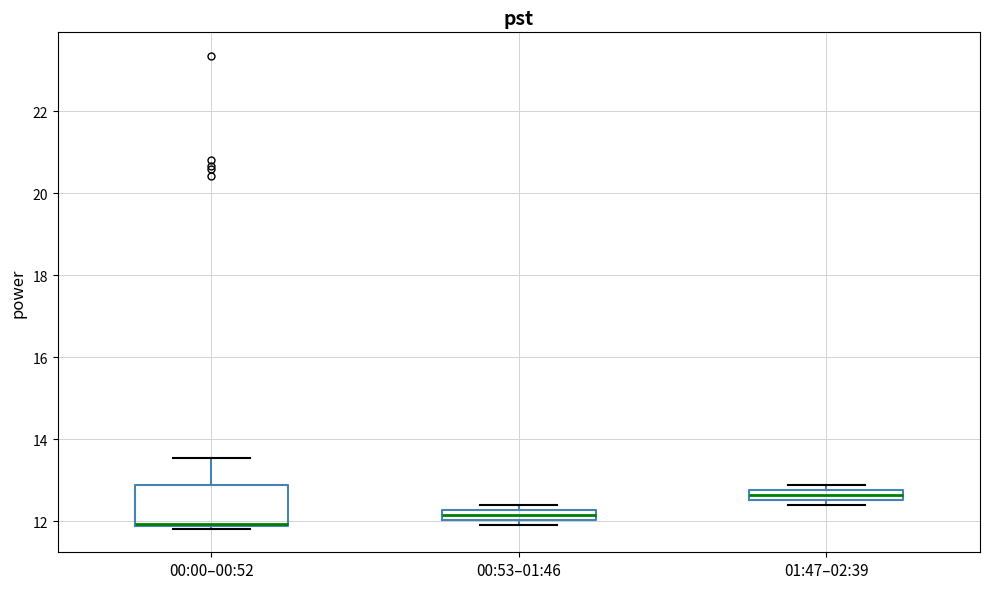

Where is the upper edge of the box for 00:00–00:52 on the y-axis? The values are not printed on the chart, so give them approximately, as read against the axis.

12.8